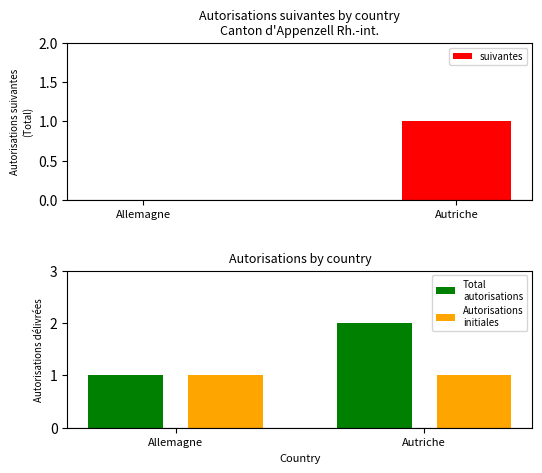

Reading right to left, transcribe all the data shown in this chart.

suivantes: Autriche=1	Allemagne=0
Total
autorisations: Autriche=2	Allemagne=1
Autorisations
initiales: Autriche=1	Allemagne=1